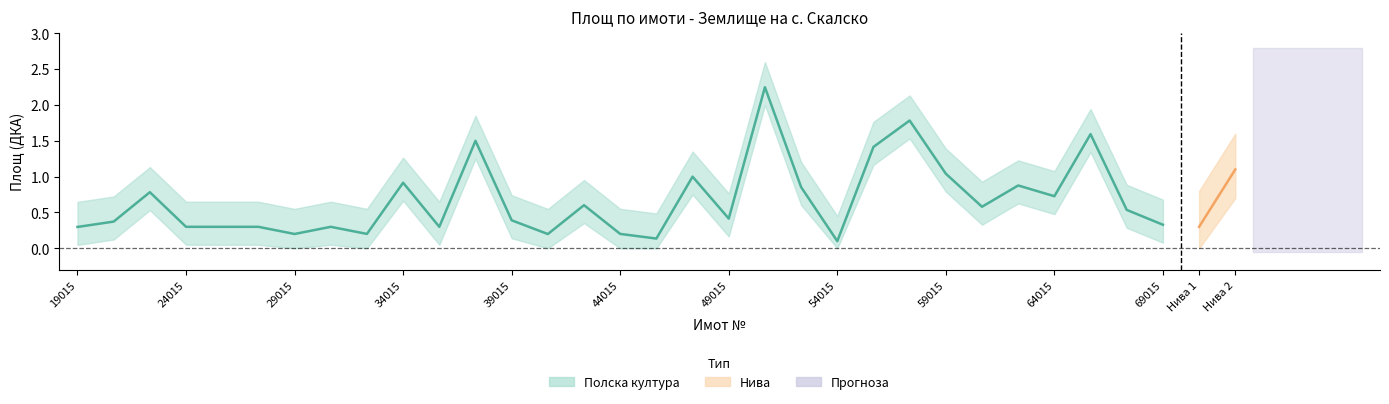

How many categories are shown in the chart?

31